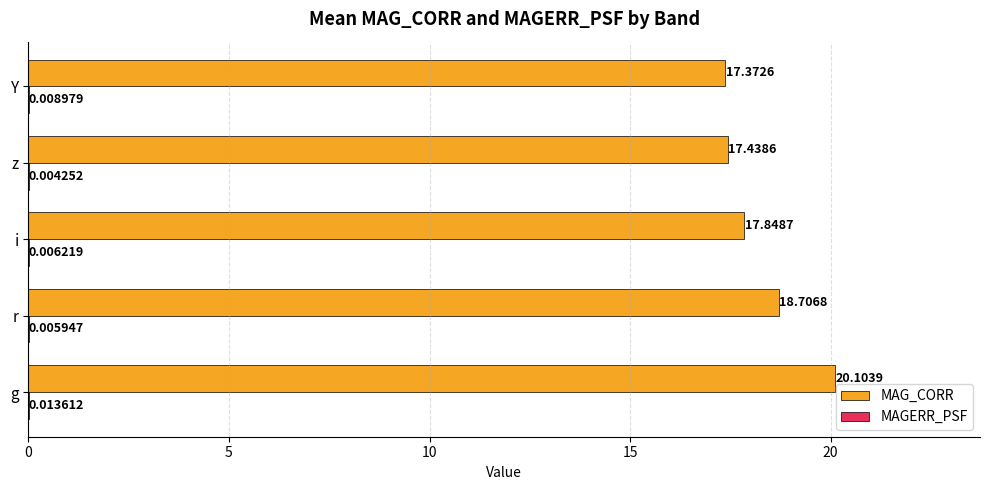

At which category does the chart reach its peak across all series?

g